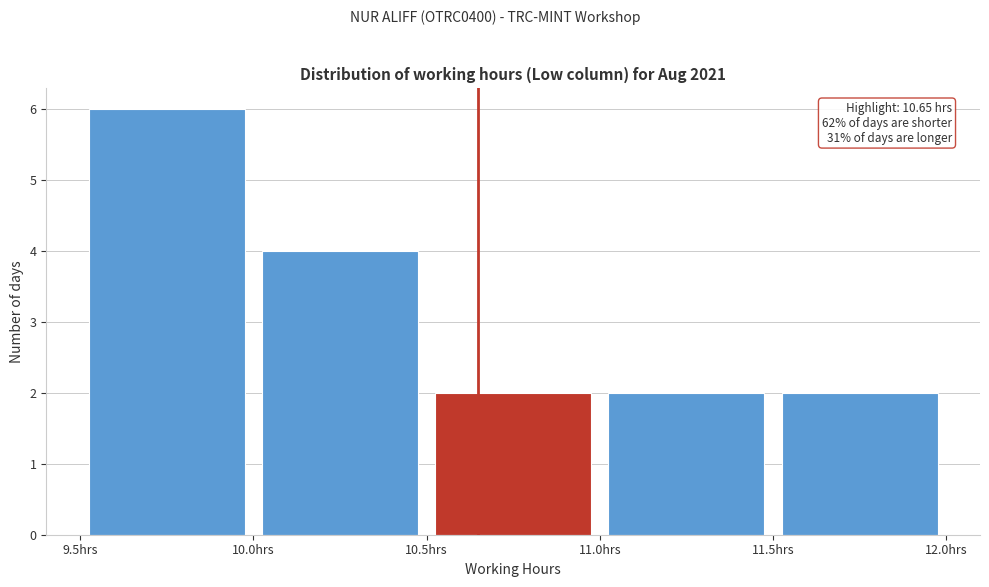

Which range on the x-axis has the tallest bar?

9.5 to 10.0